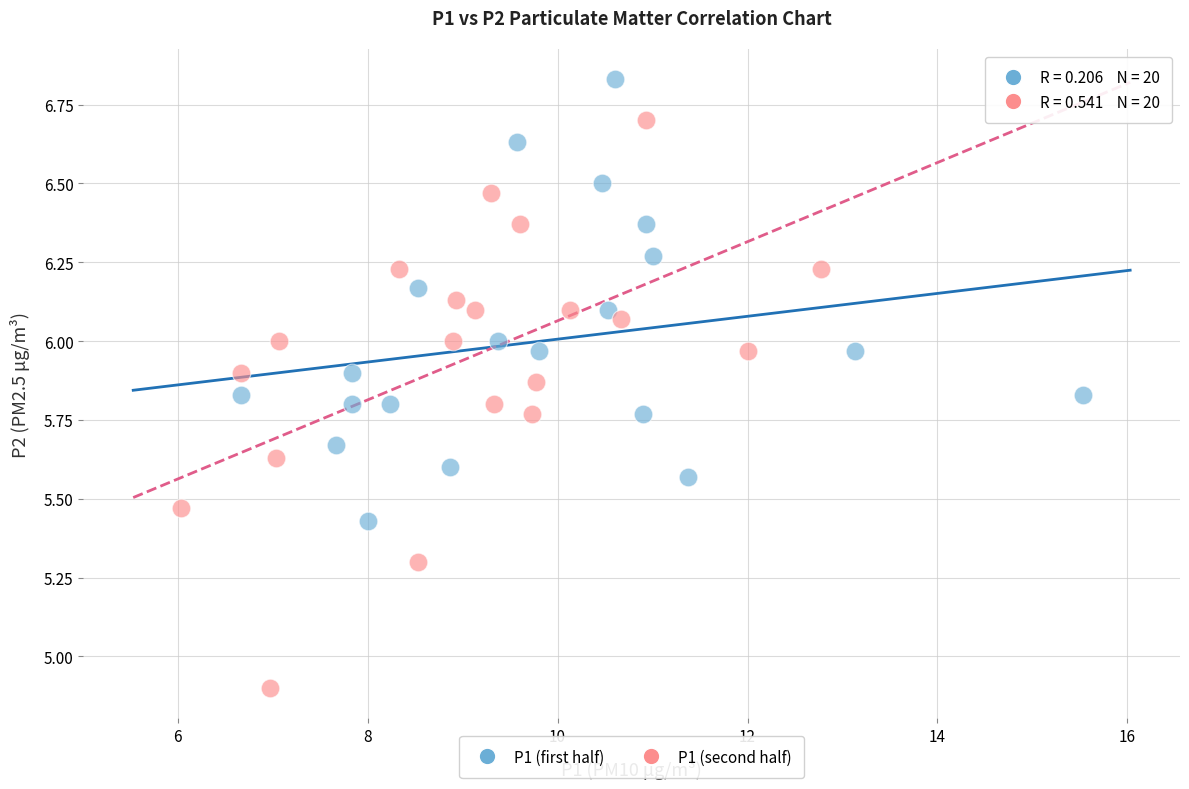

Which series reaches the maximum Y coordinate?

P1 (first half)